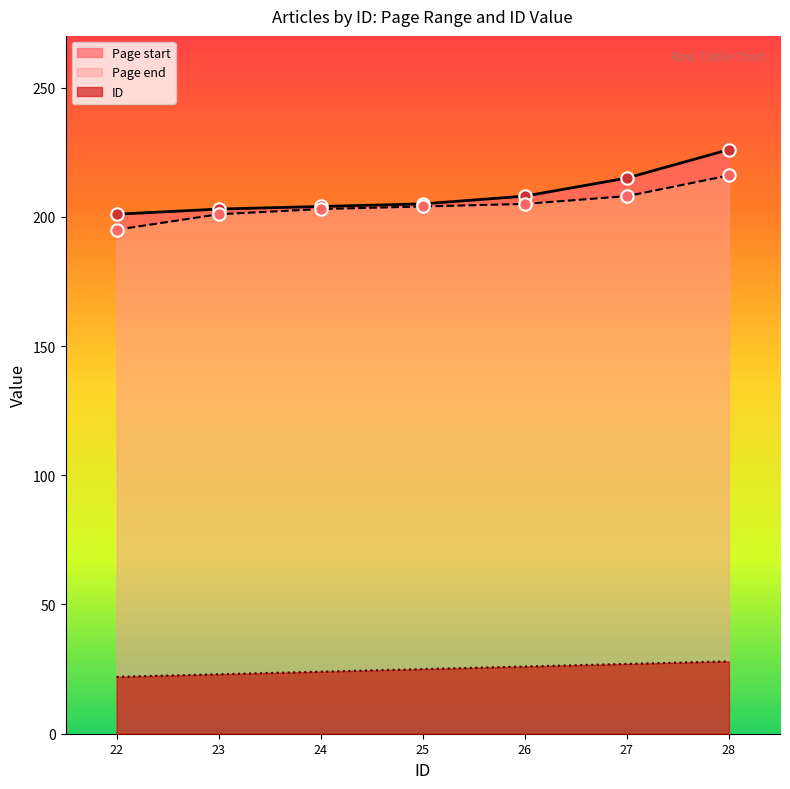

At how many categories does at least one series exceed 197?

7